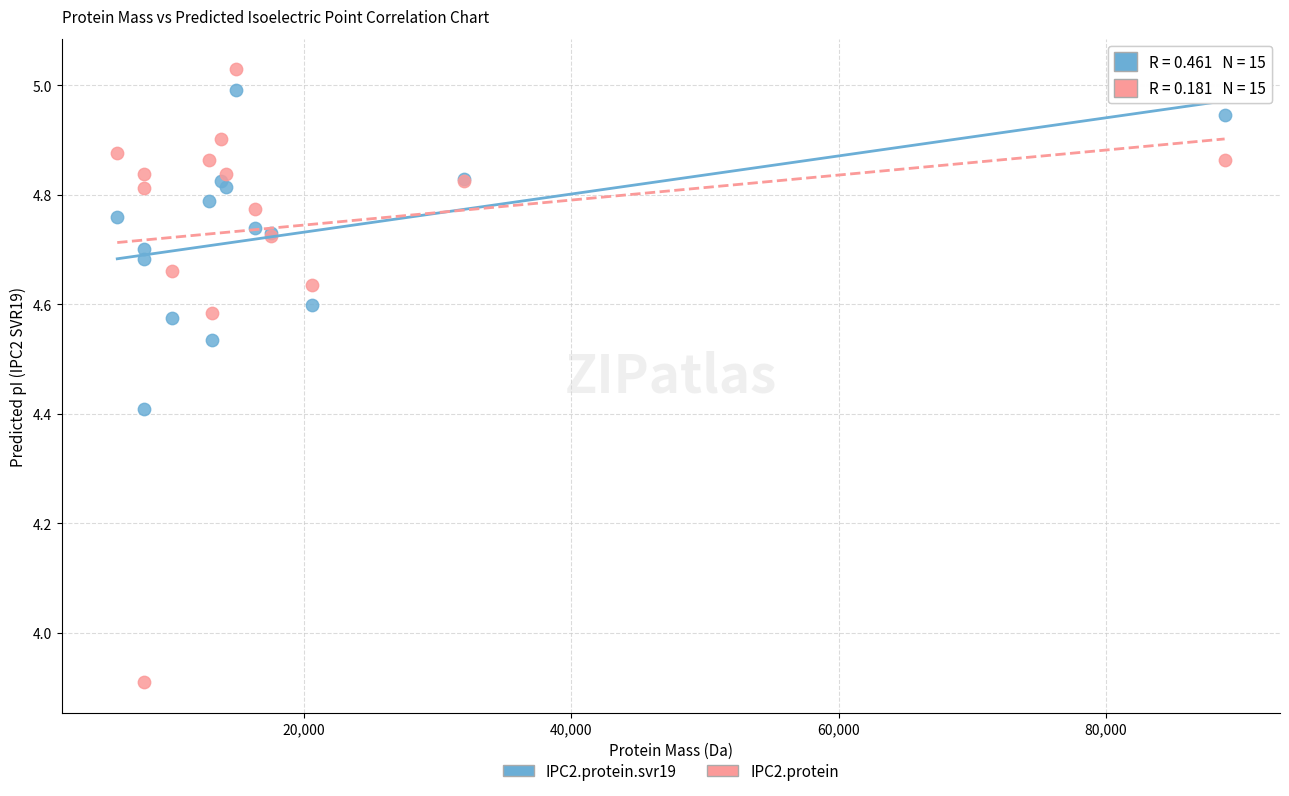

What are all the series names shown in the legend?

IPC2.protein.svr19, IPC2.protein